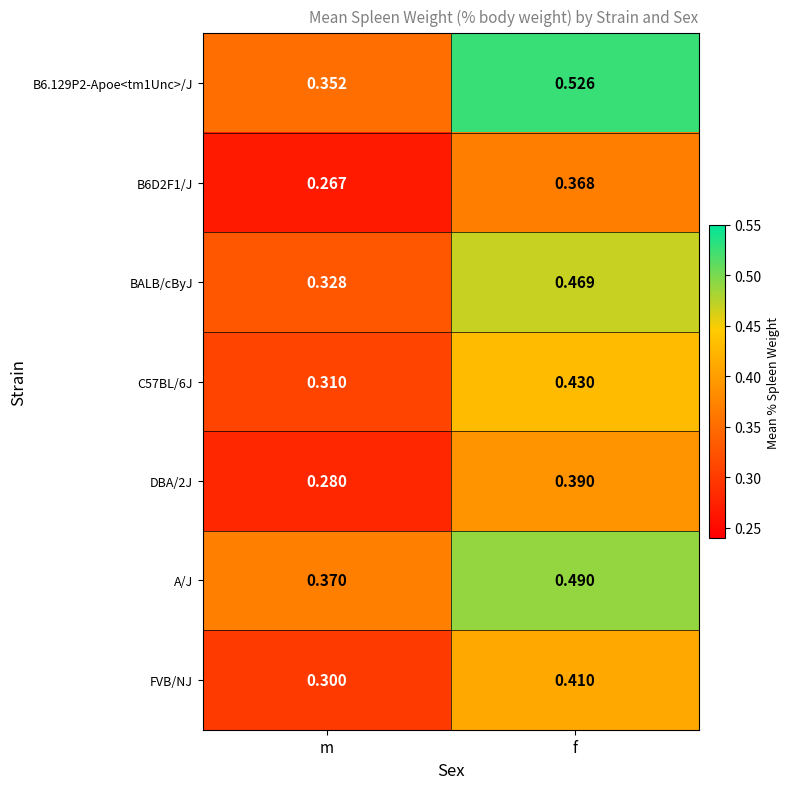

At which category is the sum across all series the highest?

f